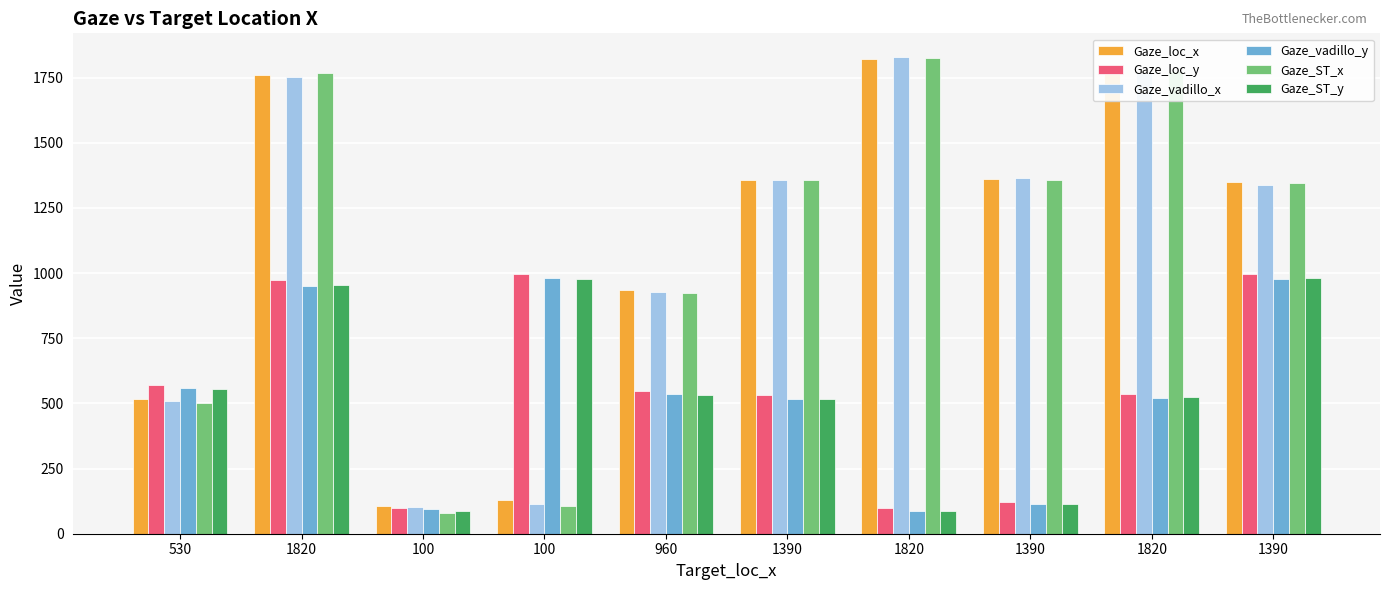

Which category has the lowest value in the Gaze_loc_y series?

1820